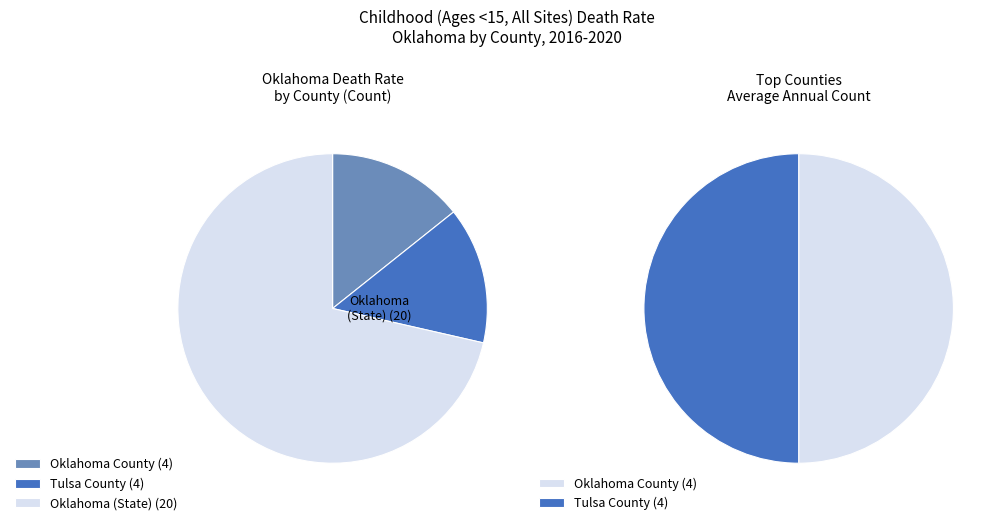

Rank the categories by value from highest to lowest.

Oklahoma (State), Oklahoma County, Tulsa County